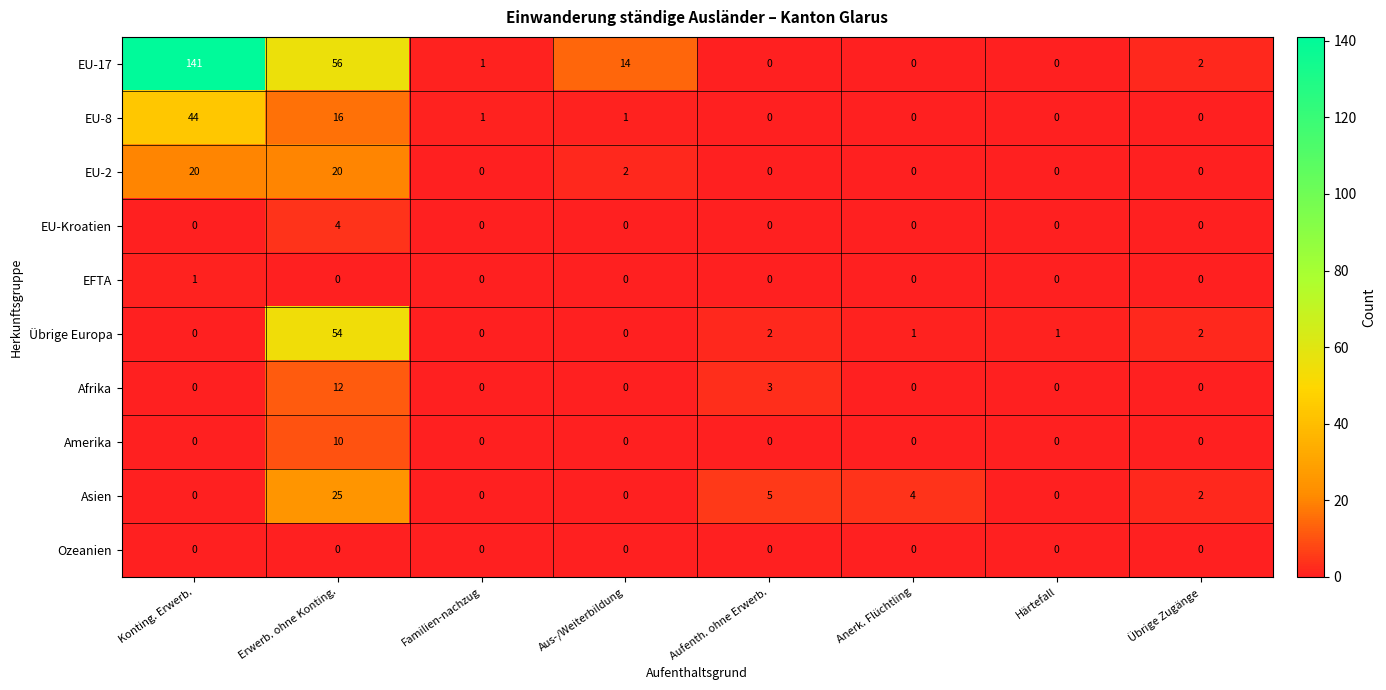

The Afrika series shows 8 at Härtefall. True or false?

False